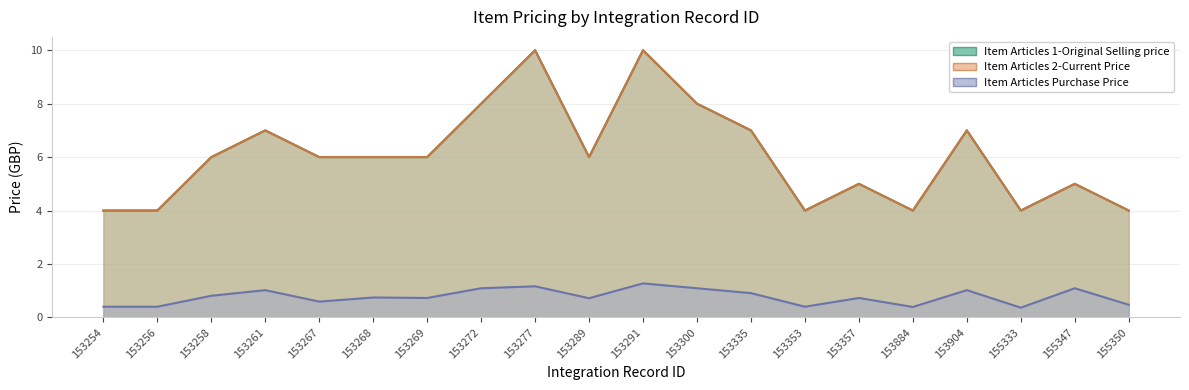

How many categories are shown in the chart?

20